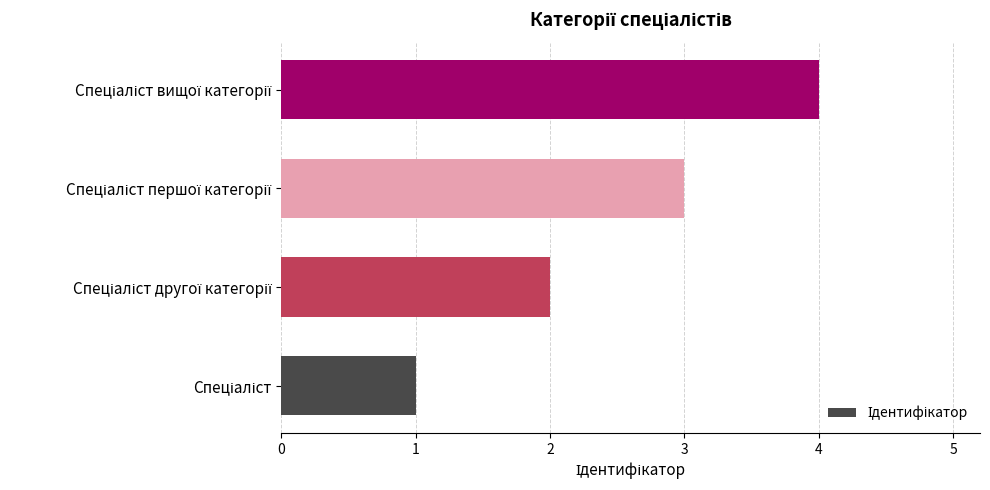

What is the sum of all values?

10